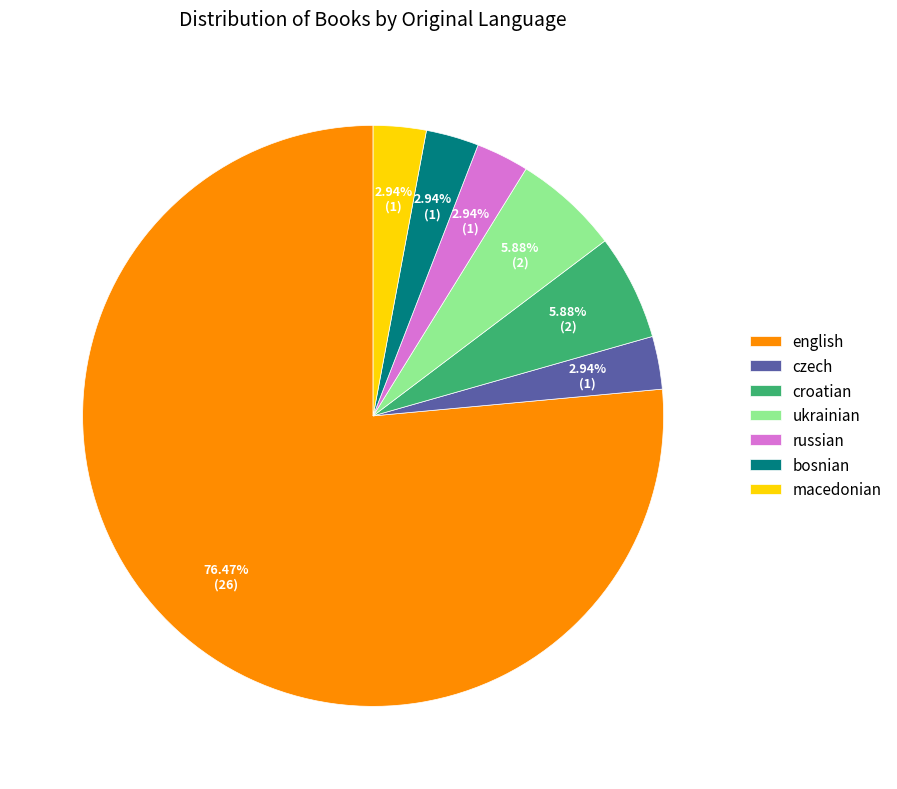

The macedonian slice represents 3% of the pie. True or false?

True